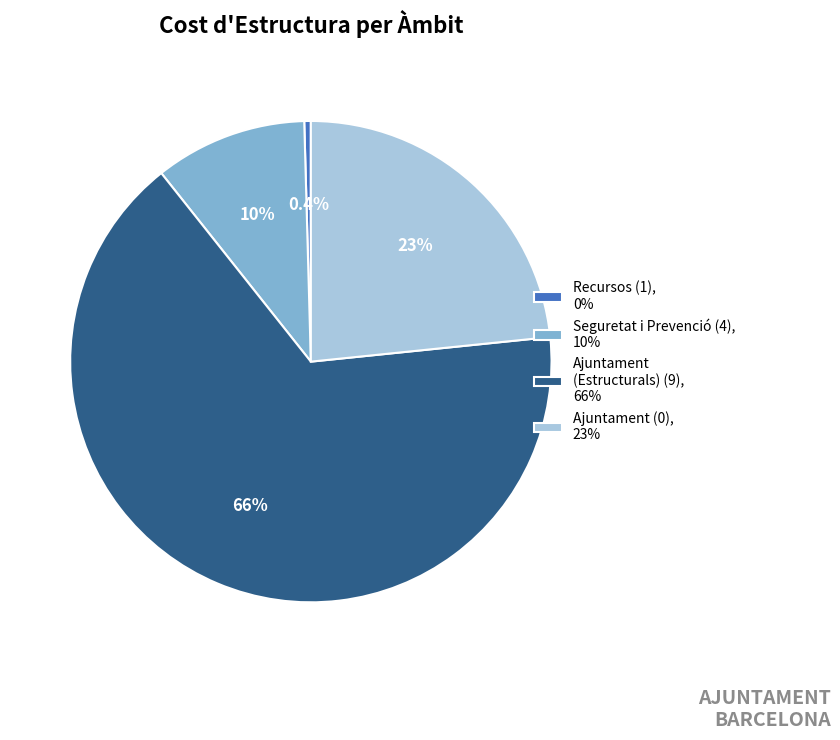

What is the ratio of the value at Ajuntament (0), 23% to the value at Ajuntament (Estructurals) (9), 66%?

0.4